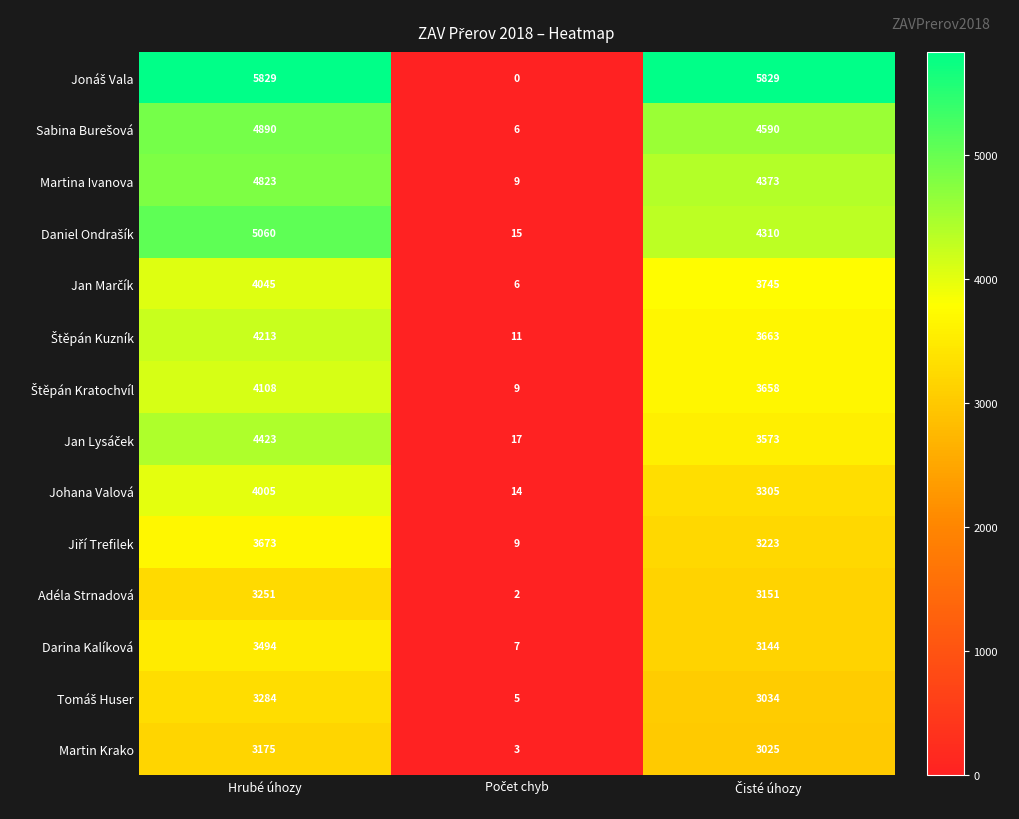

How many Johana Valová values are between 14 and 4005?

3